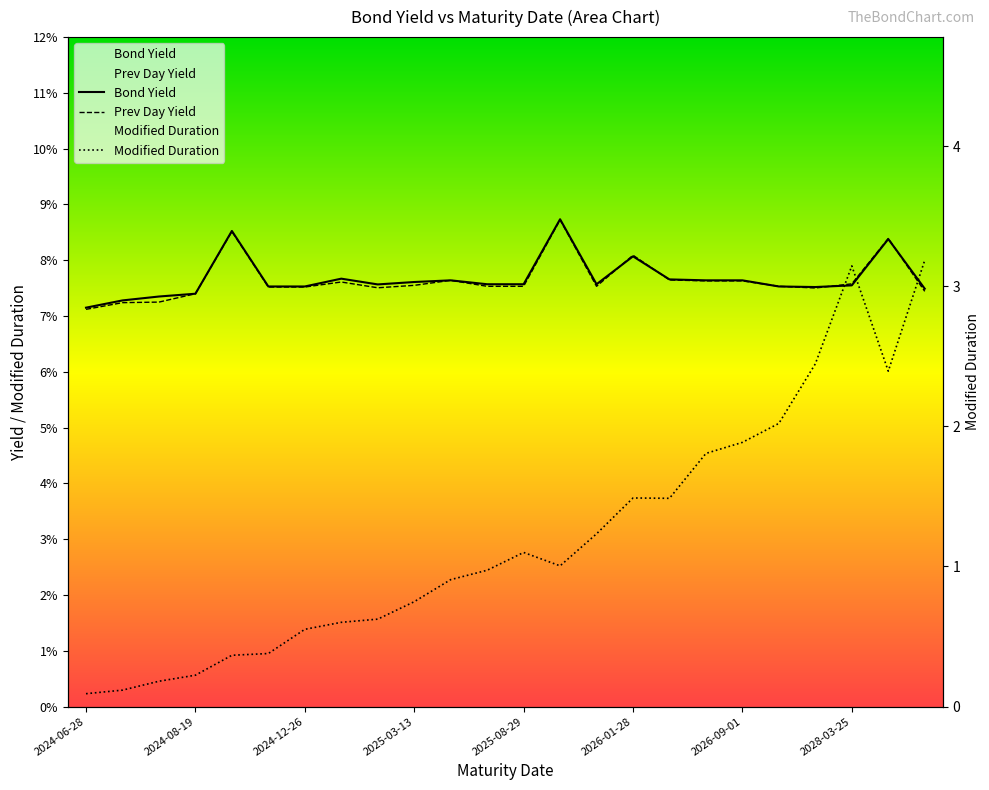

How many times do Bond Yield and Prev Day Yield cross each other?

6